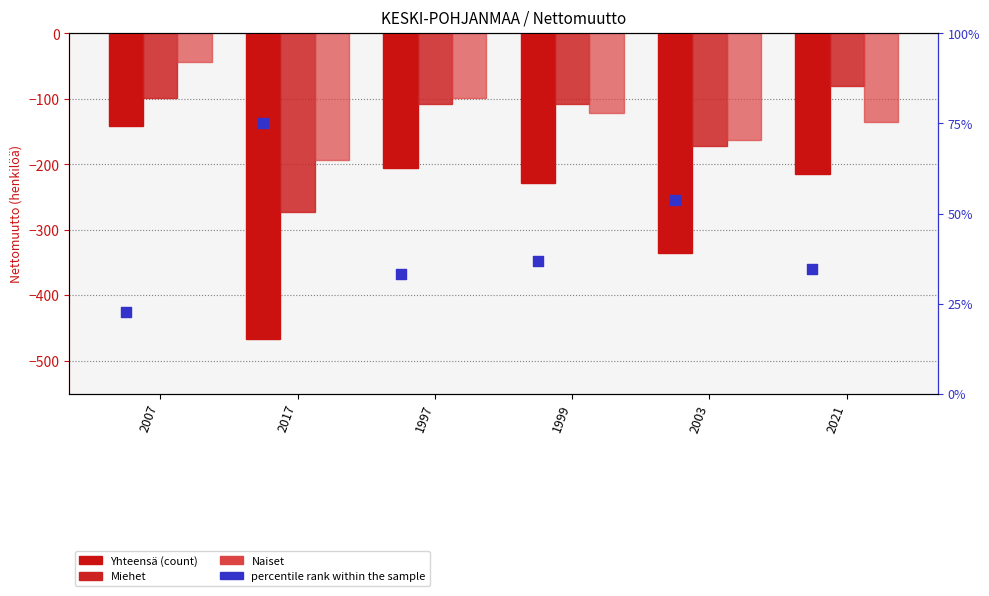

What is the total value across all series at 2021?

-395.5